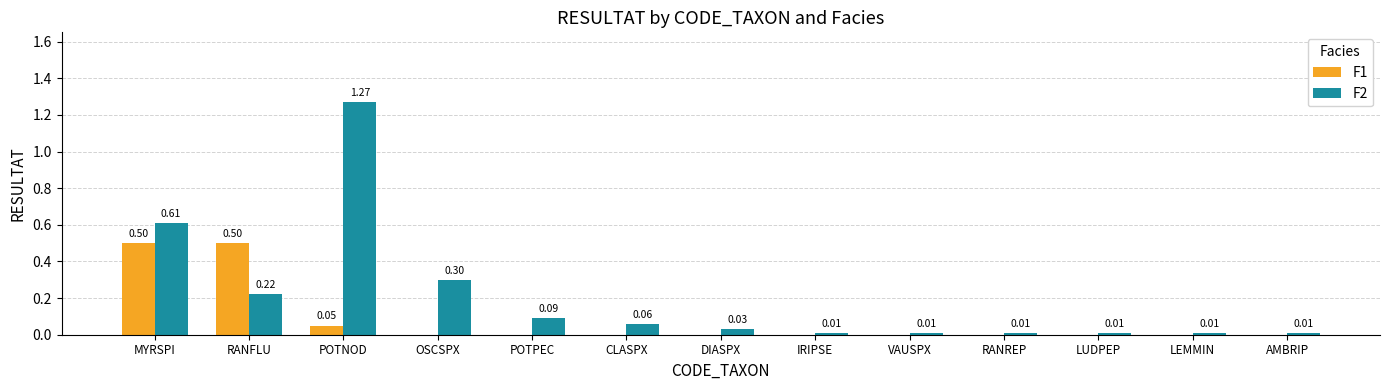

At which category is the sum across all series the highest?

POTNOD